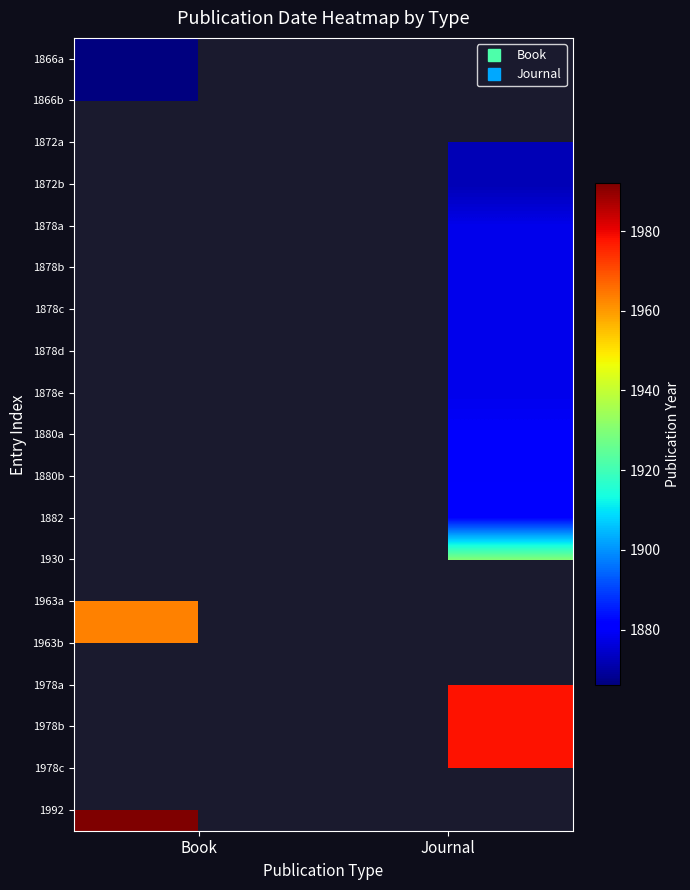

The 1872b series shows 1291.9 at Journal. True or false?

False